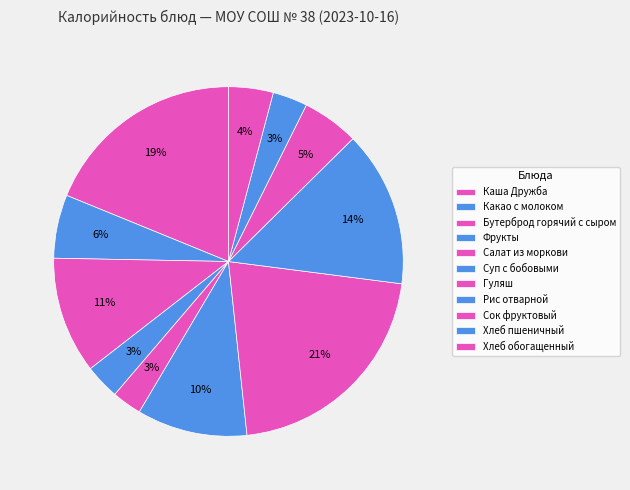

The Фрукты slice represents 1% of the pie. True or false?

False